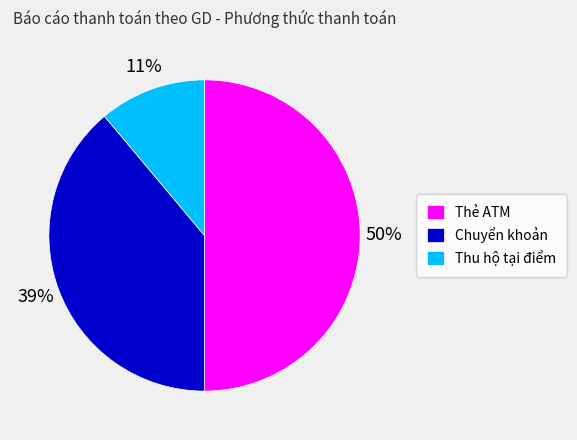

True or false: Chuyển khoản accounts for 39% of the total.

True